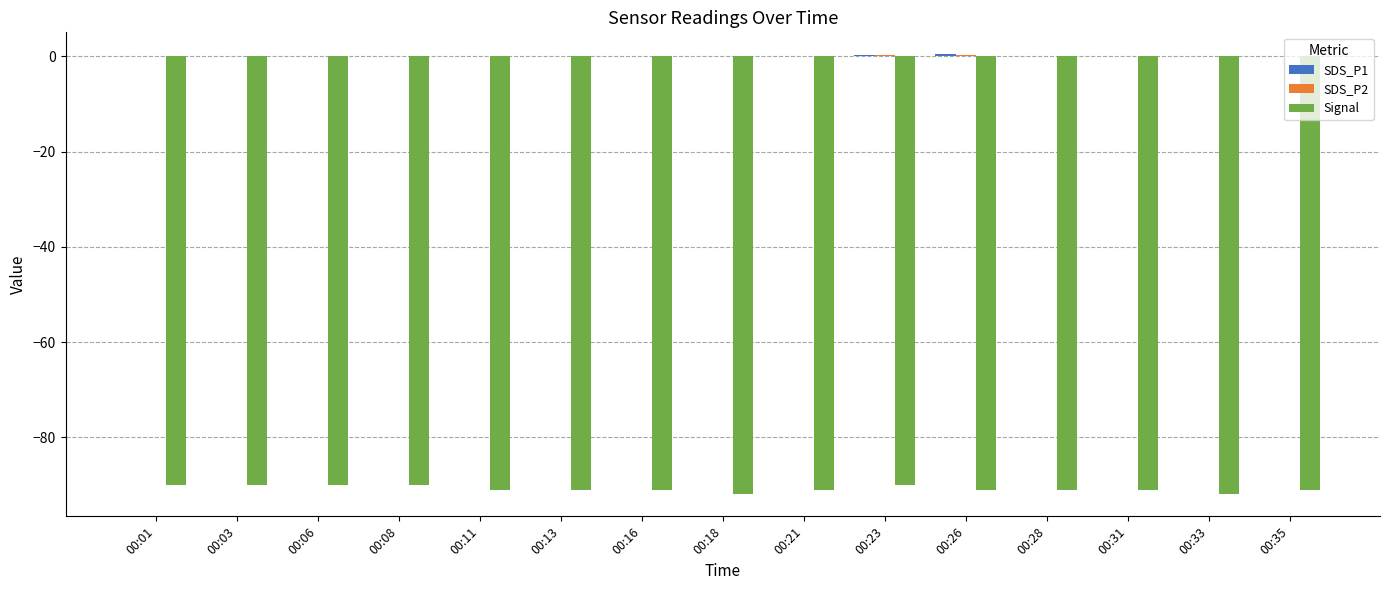

The Signal series shows -149.7 at 00:08. True or false?

False